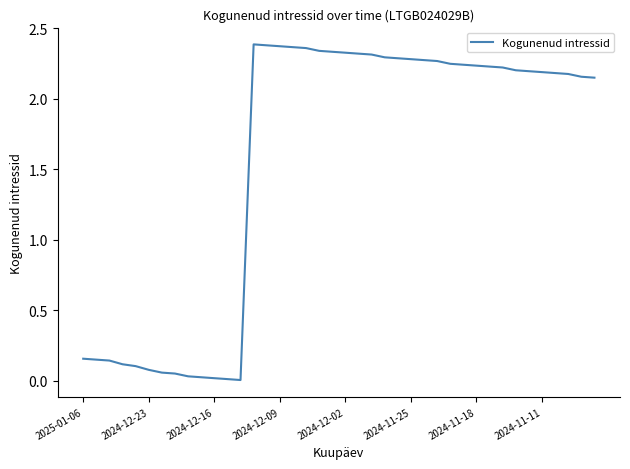

What is the difference between the maximum and minimum values?

2.4